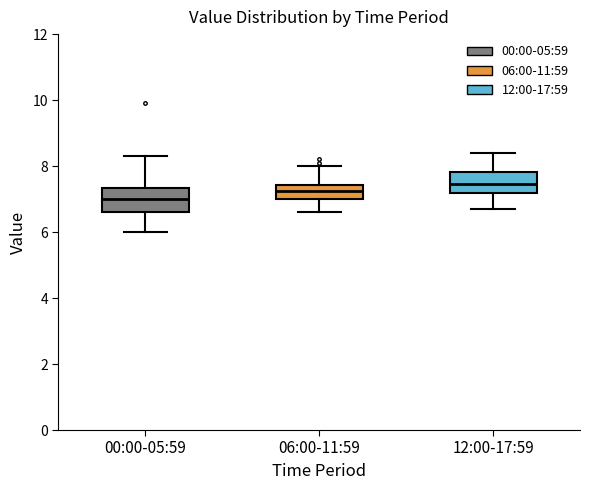

Which box's median line is the lowest?

00:00-05:59